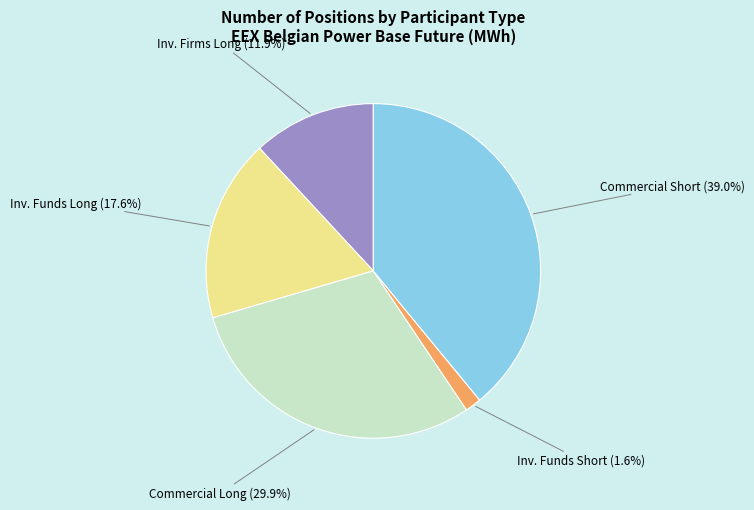

Between Inv. Funds Long and Commercial Long, which is larger?

Commercial Long